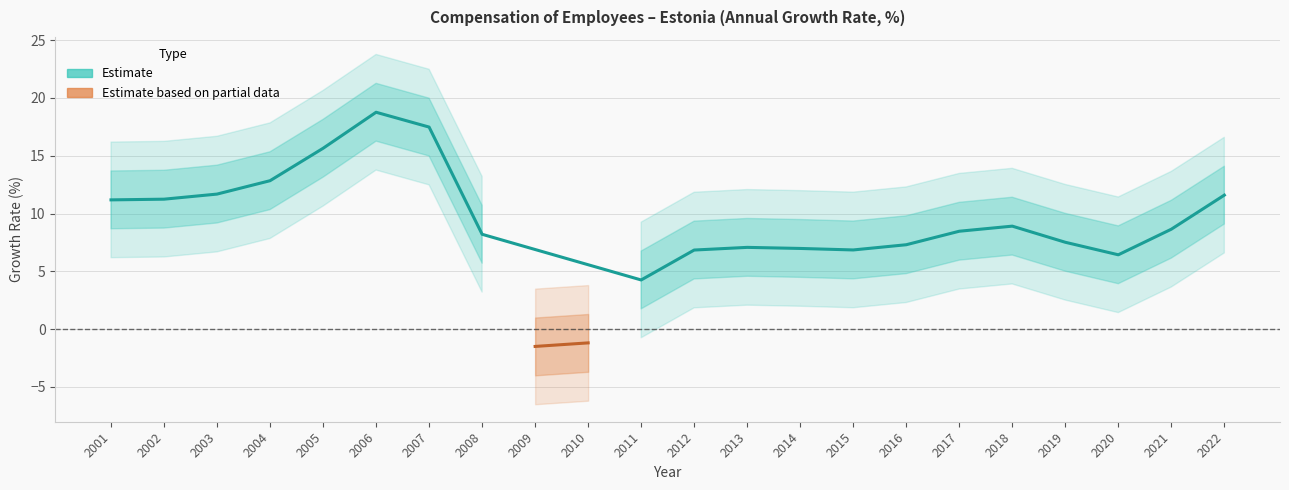

Where does the data first go above 9?

2001